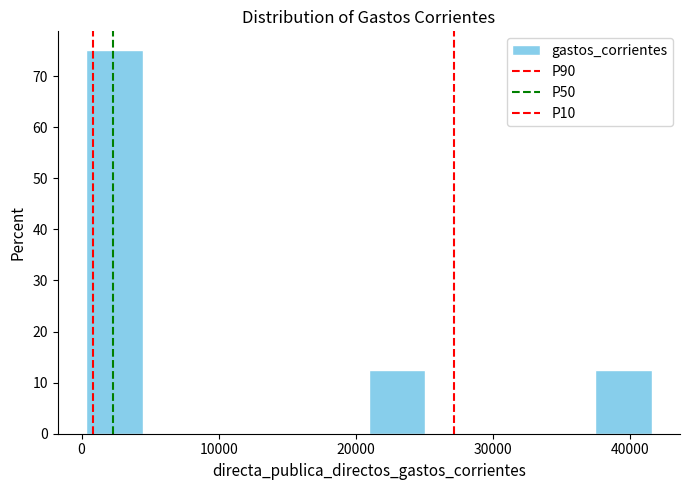

Reading left to right, transcribe this chart: for each bar, give the range it covers on the x-axis and its height. Neither the bar edges nor the heights are printed on the chart, so give them approximately, as read against the axes.

0 to 4000: 75
4000 to 9000: 0
9000 to 13000: 0
13000 to 17000: 0
17000 to 21000: 0
21000 to 25000: 13
25000 to 29000: 0
29000 to 33000: 0
33000 to 37000: 0
37000 to 42000: 13